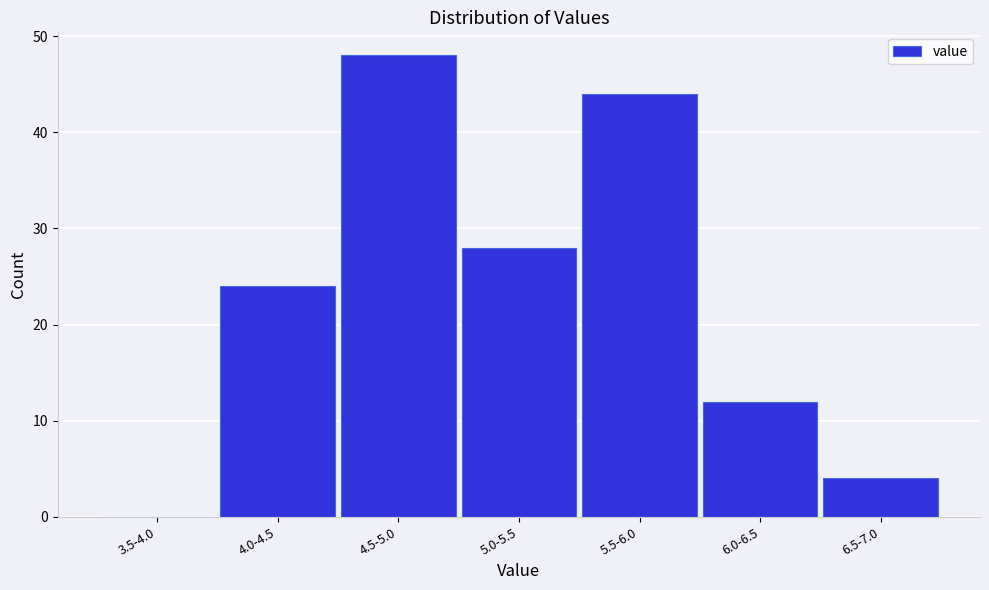

Reading left to right, transcribe all the data shown in this chart.

3.5-4.0=0	4.0-4.5=24	4.5-5.0=48	5.0-5.5=28	5.5-6.0=44	6.0-6.5=12	6.5-7.0=4